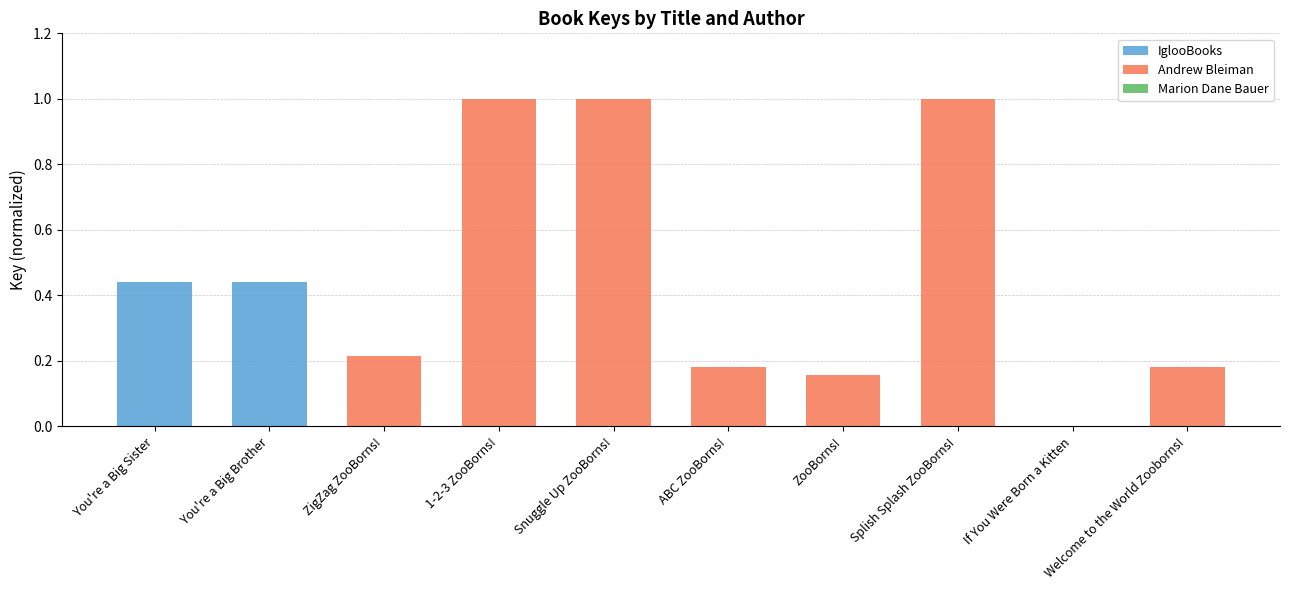

What is the sum of all IglooBooks values?

0.9